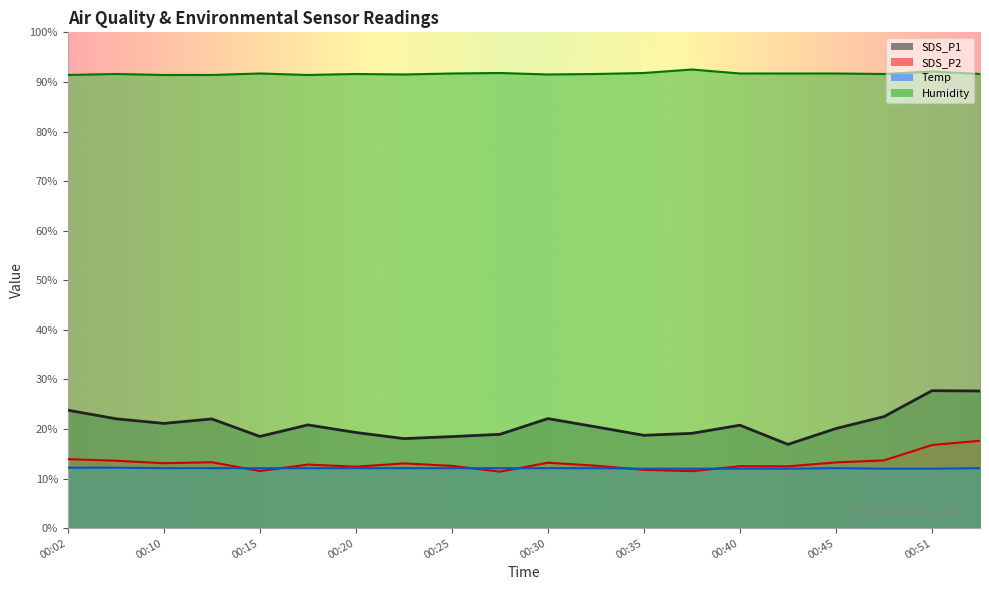

True or false: Humidity has a value of 57.8 at 00:38.

False